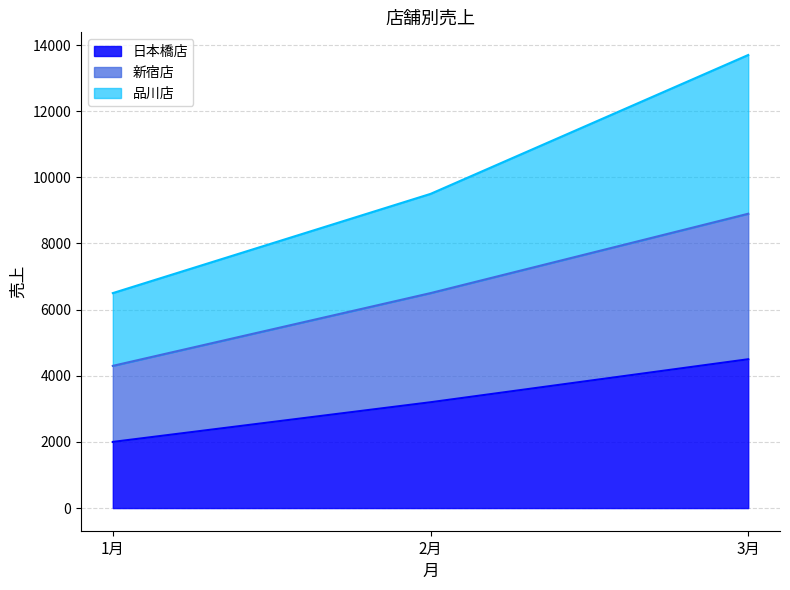

What is the total value across all series at 3月?

13700